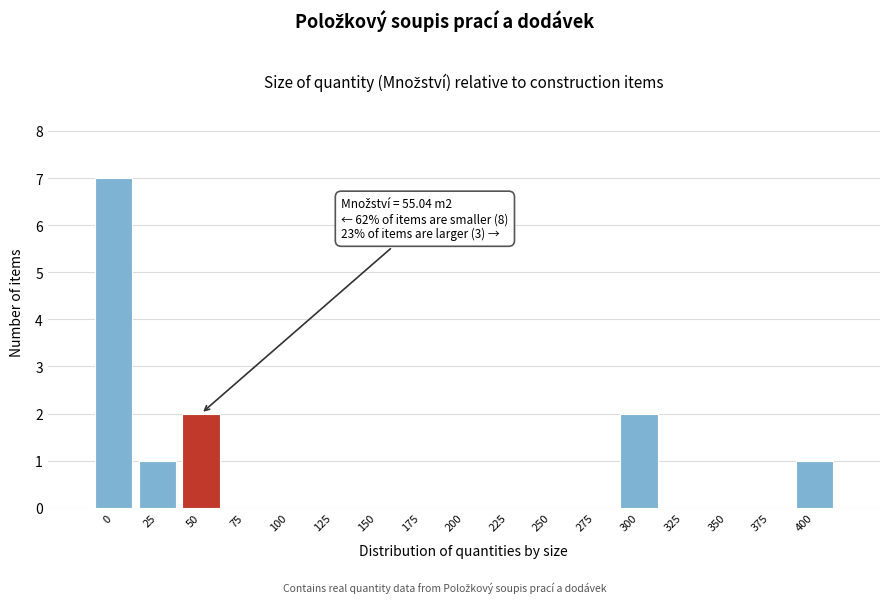

Reading left to right, what are all the values shown in this chart?

0=7	25=1	50=2	75=0	100=0	125=0	150=0	175=0	200=0	225=0	250=0	275=0	300=2	325=0	350=0	375=0	400=1